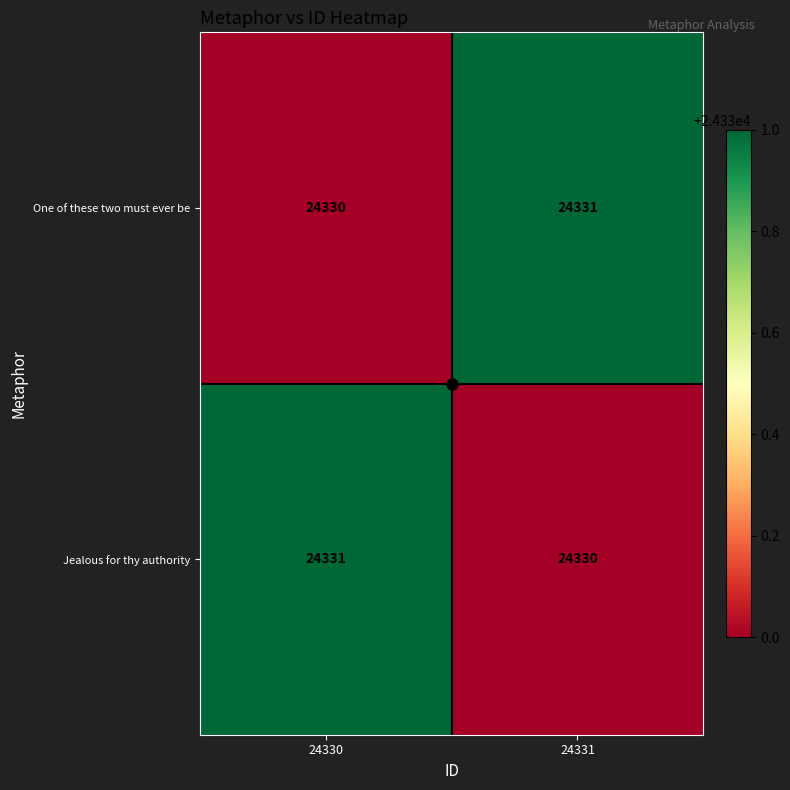

What is the approximate value of Jealous for thy authority at 24330?

24331